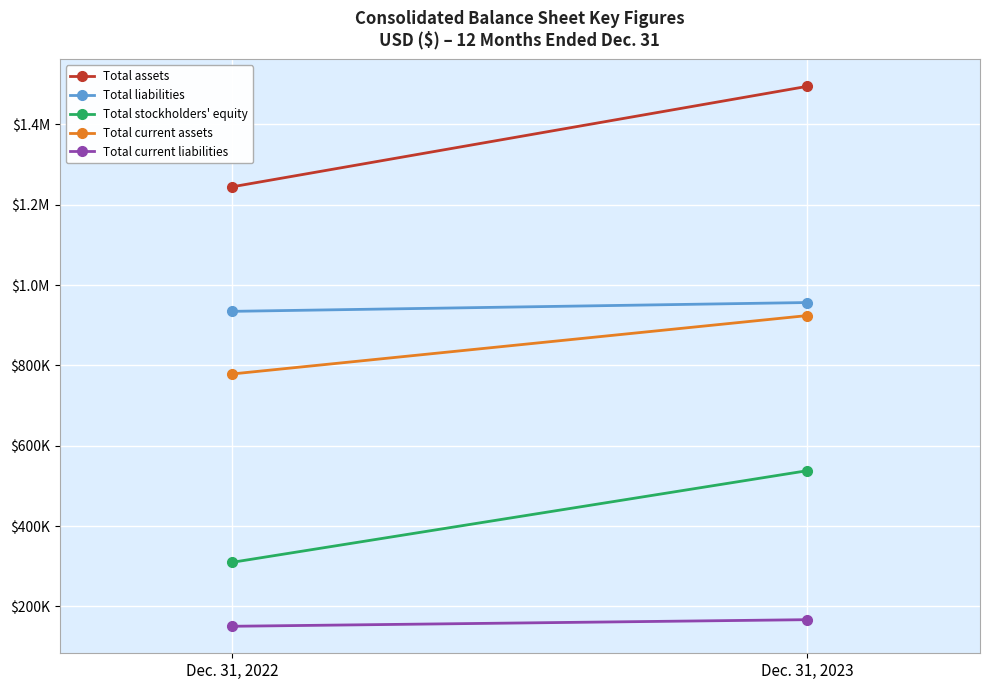

Is it true that Total stockholders' equity equals 538085 at Dec. 31, 2023?

True